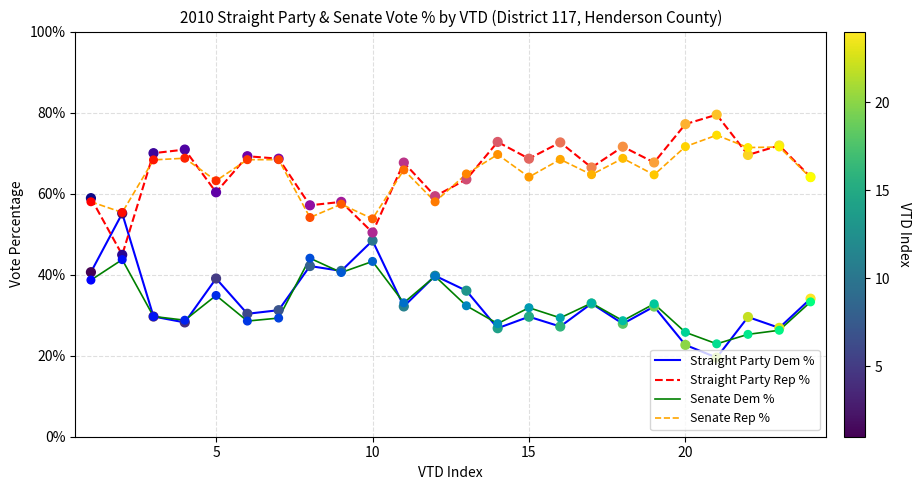

At how many categories does at least one series exceed 0?

24